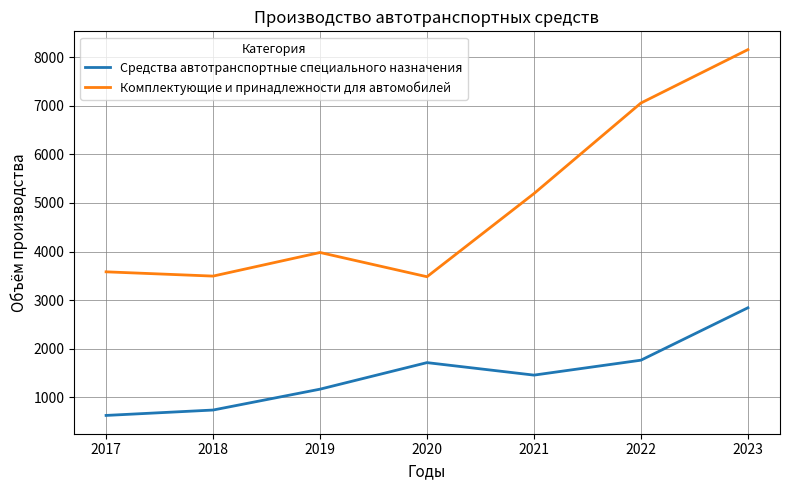

What is the difference between the maximum and second lowest values in the Комплектующие и принадлежности для автомобилей series?

4657.2